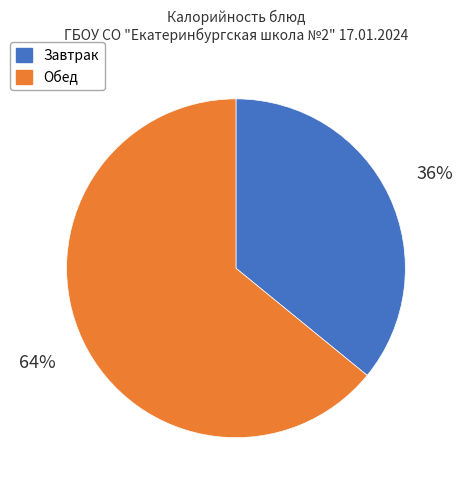

Count the number of slices in the pie.

2